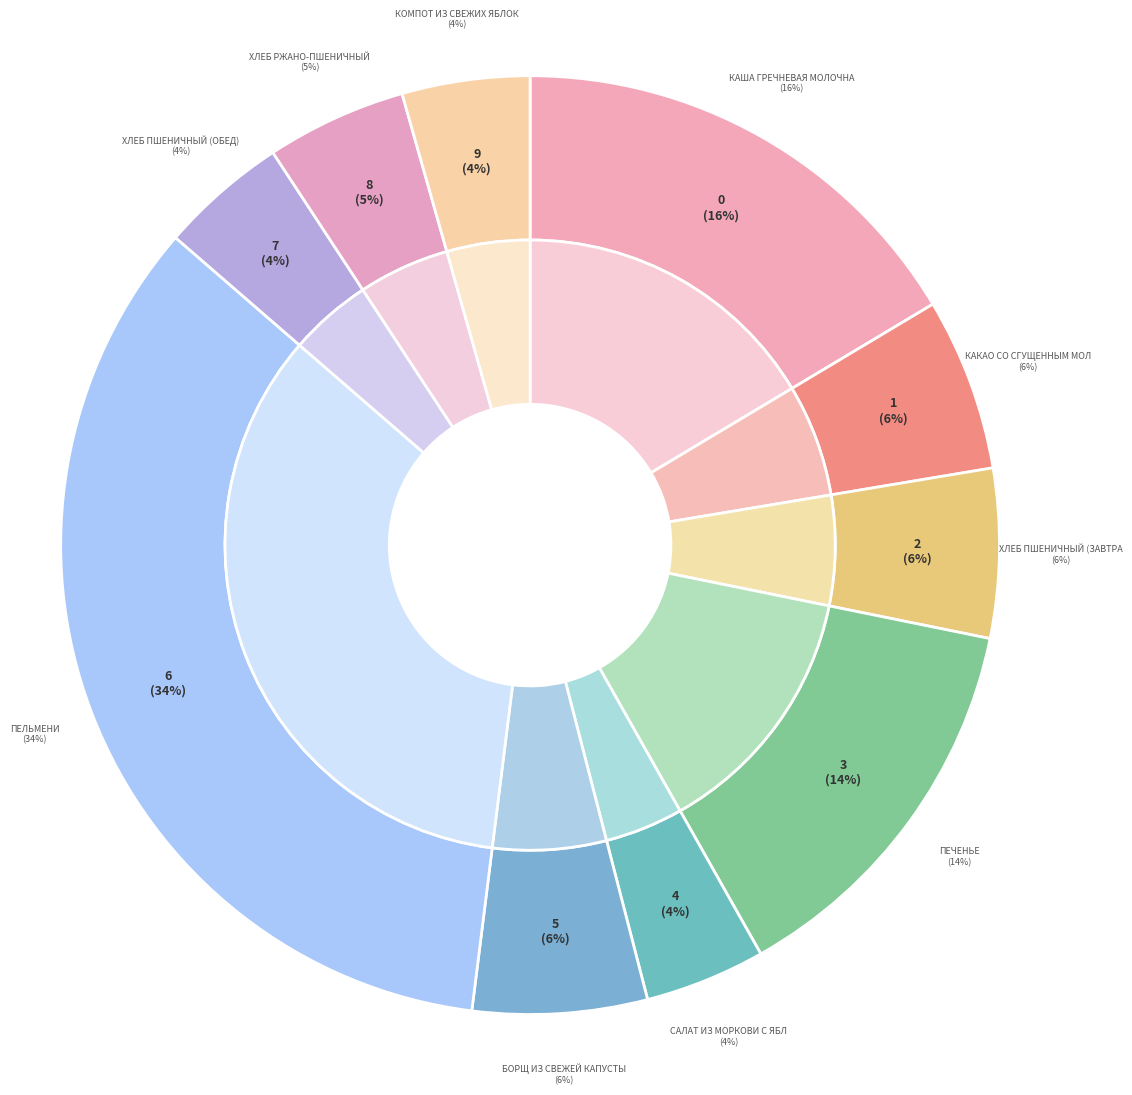

How many slices are in this pie chart?

10